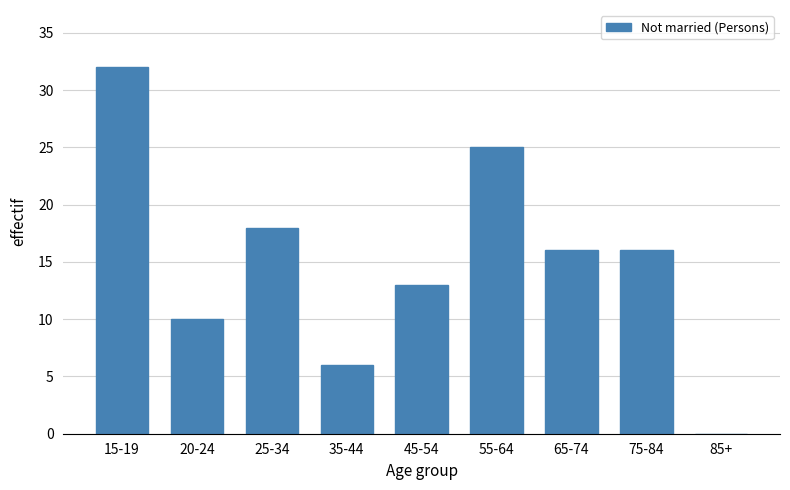

Reading left to right, extract all data points from this chart.

15-19=32	20-24=10	25-34=18	35-44=6	45-54=13	55-64=25	65-74=16	75-84=16	85+=0